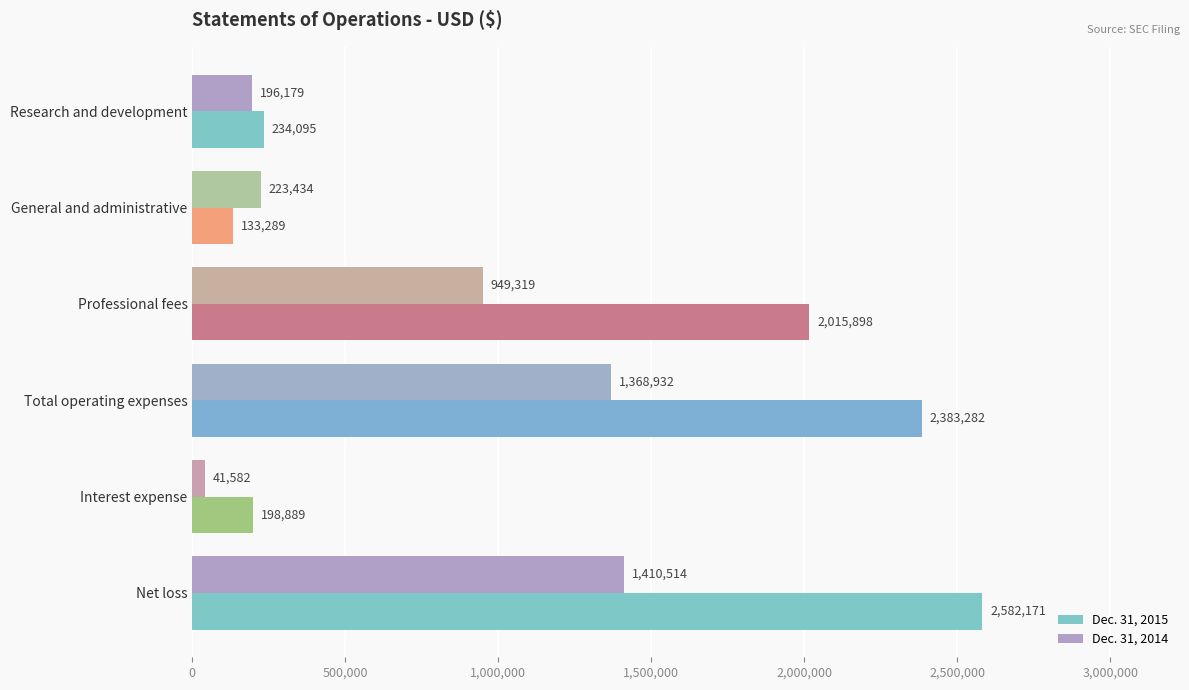

Is the value of Dec. 31, 2014 at Net loss greater than the value of Dec. 31, 2015 at General and administrative?

Yes